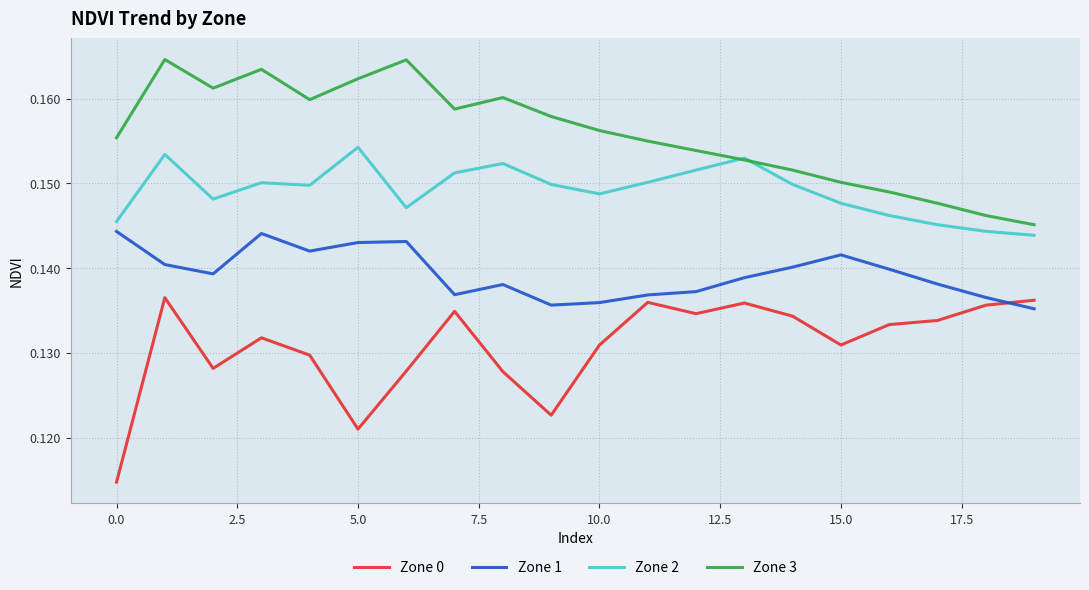

True or false: Zone 0 and Zone 2 cross at least once.

False